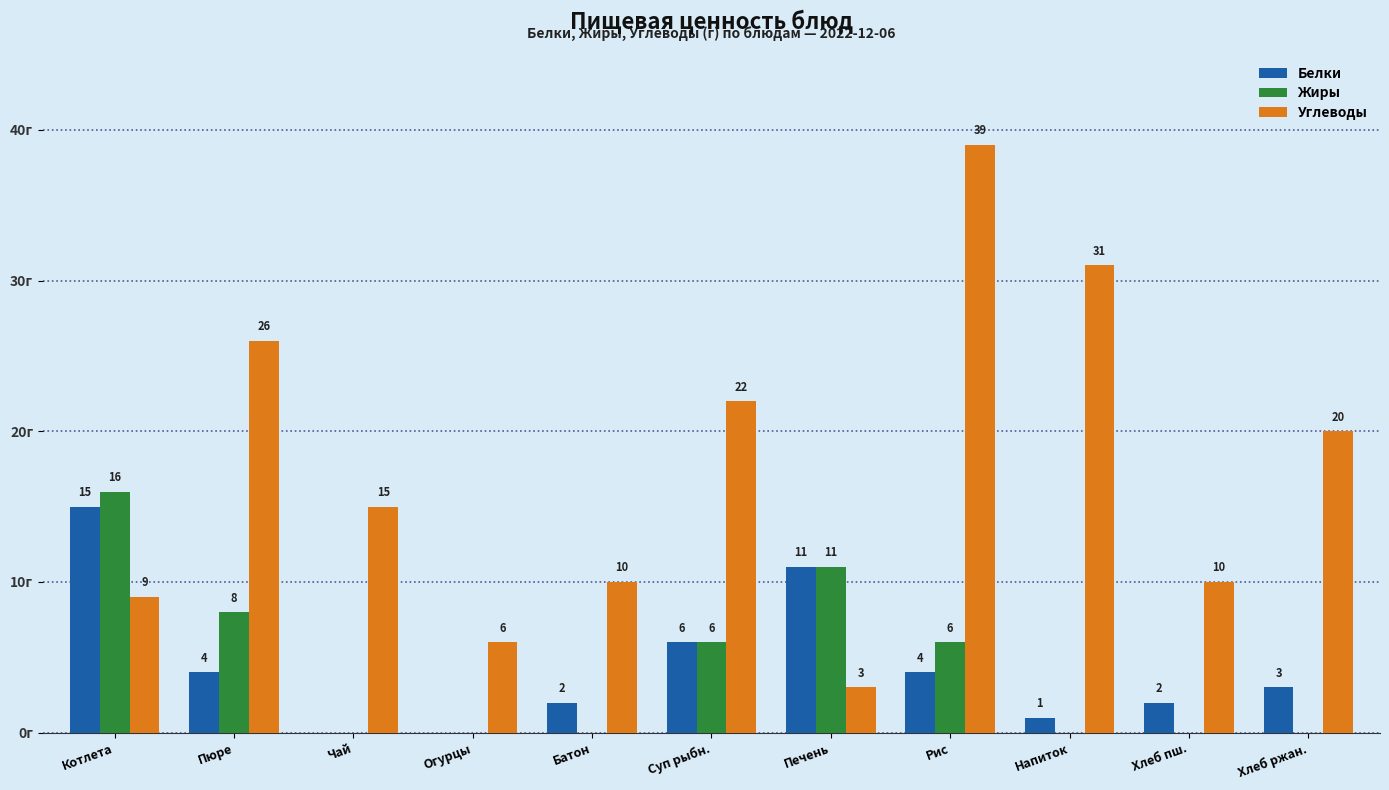

What are all the series names shown in the legend?

Белки, Жиры, Углеводы